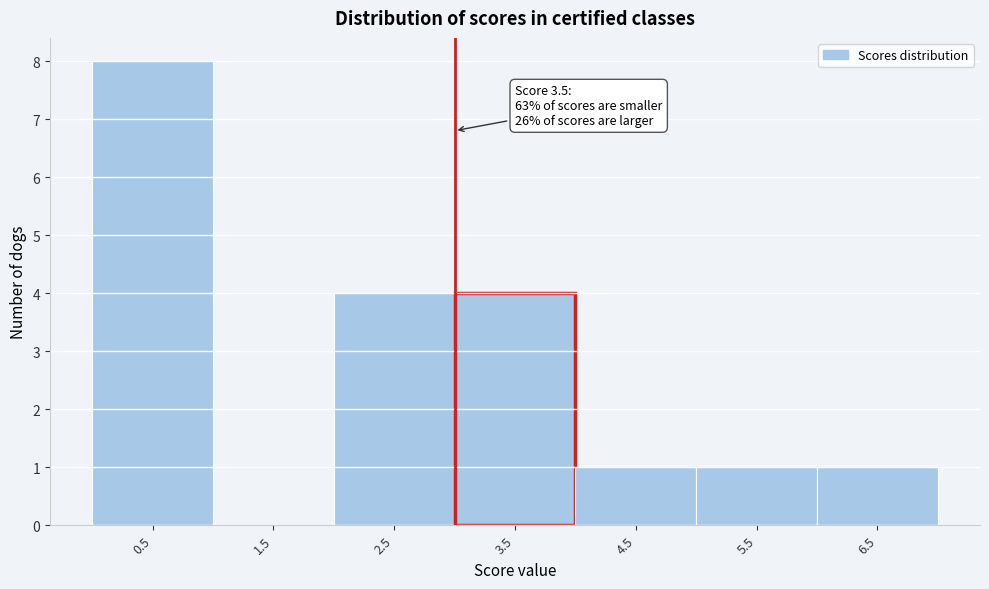

Reading left to right, transcribe all the data shown in this chart.

0.5=8	1.5=0	2.5=4	3.5=4	4.5=1	5.5=1	6.5=1